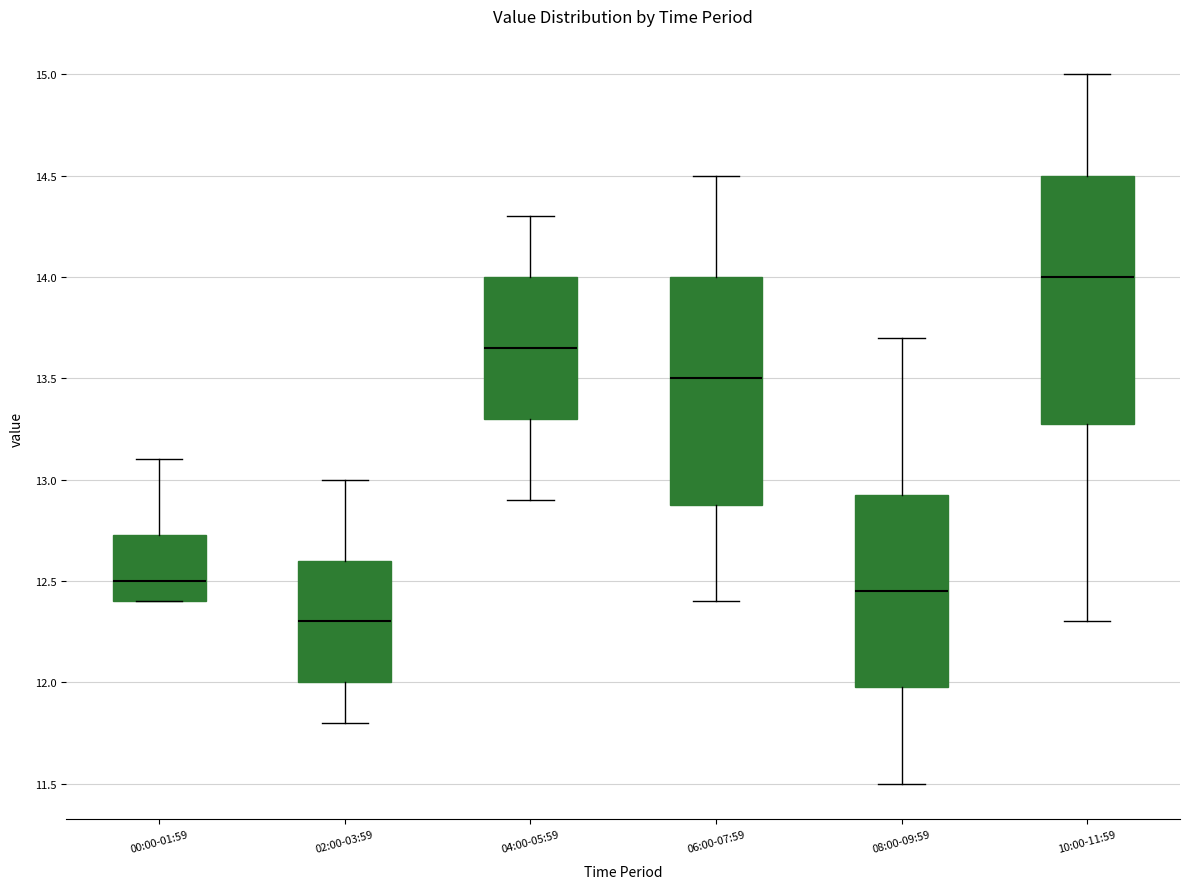

Where does the median line of the box for 06:00-07:59 sit on the y-axis? The values are not printed on the chart, so give them approximately, as read against the axis.

13.50